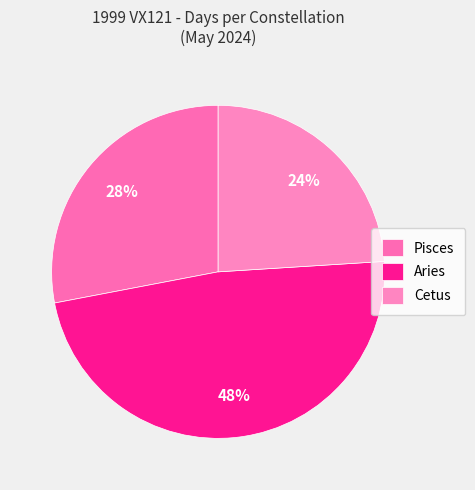

Which slice is the smallest?

Cetus